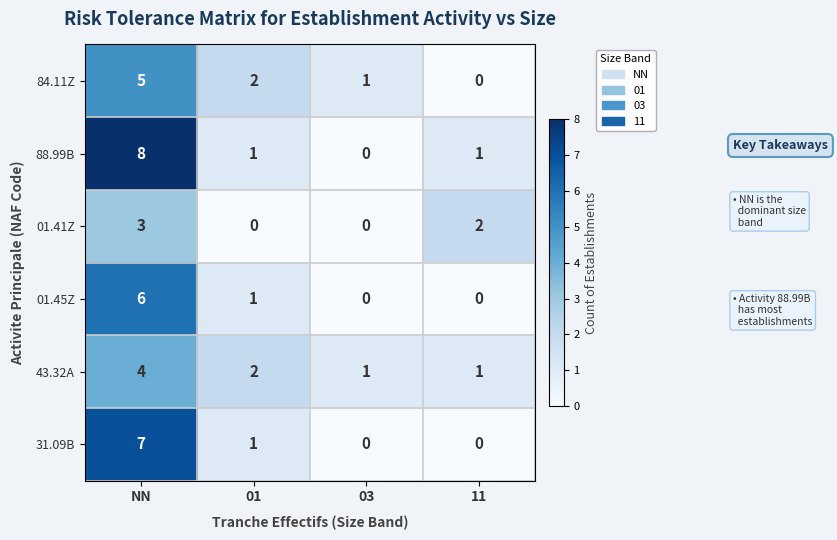

What is the sum of all 01.45Z values?

7